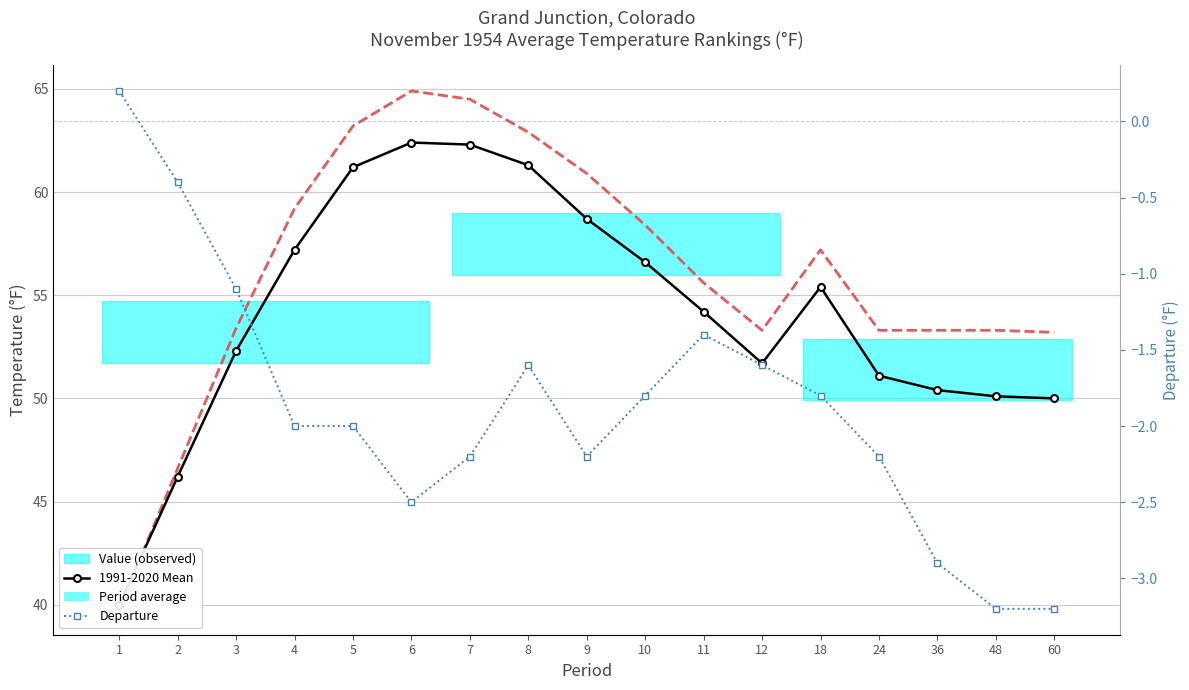

True or false: Value (observed) and 1991-2020 Mean cross at least once.

True